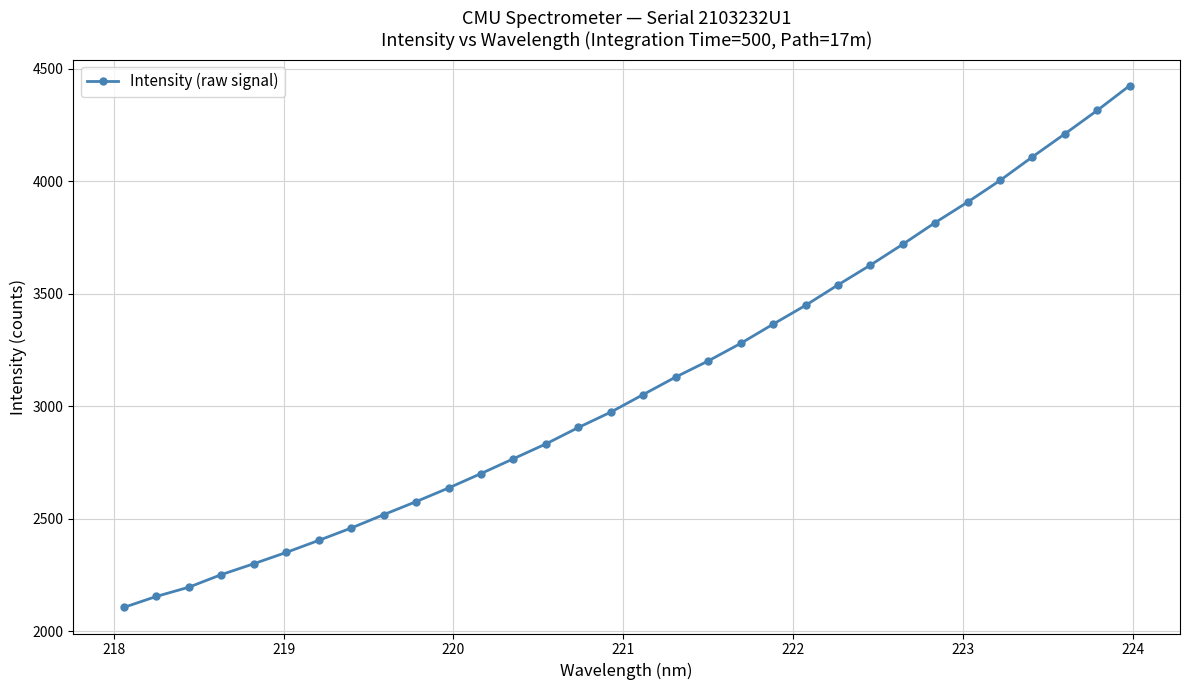

What is the greatest value displayed?

4424.8